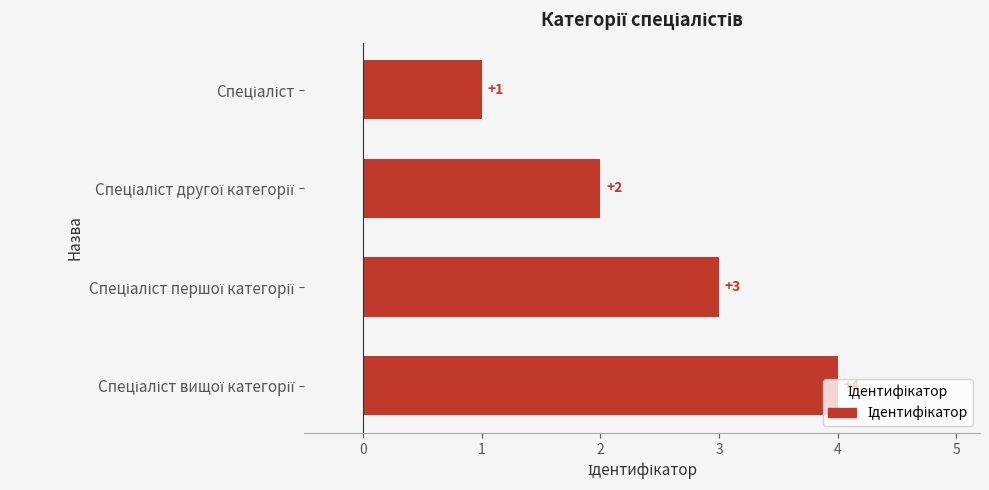

Are the bars grouped side by side (vs. stacked)?

No